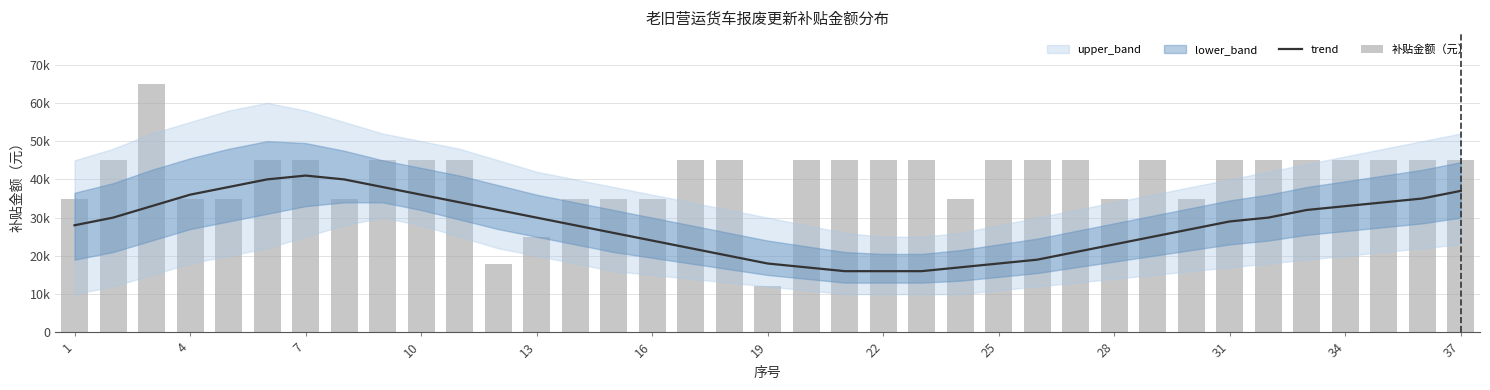

What is the total value across all series at 22?

75000